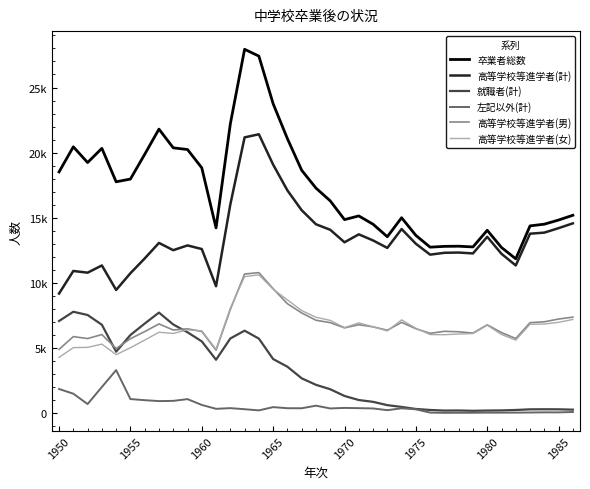

At which category is the sum across all series the highest?

13